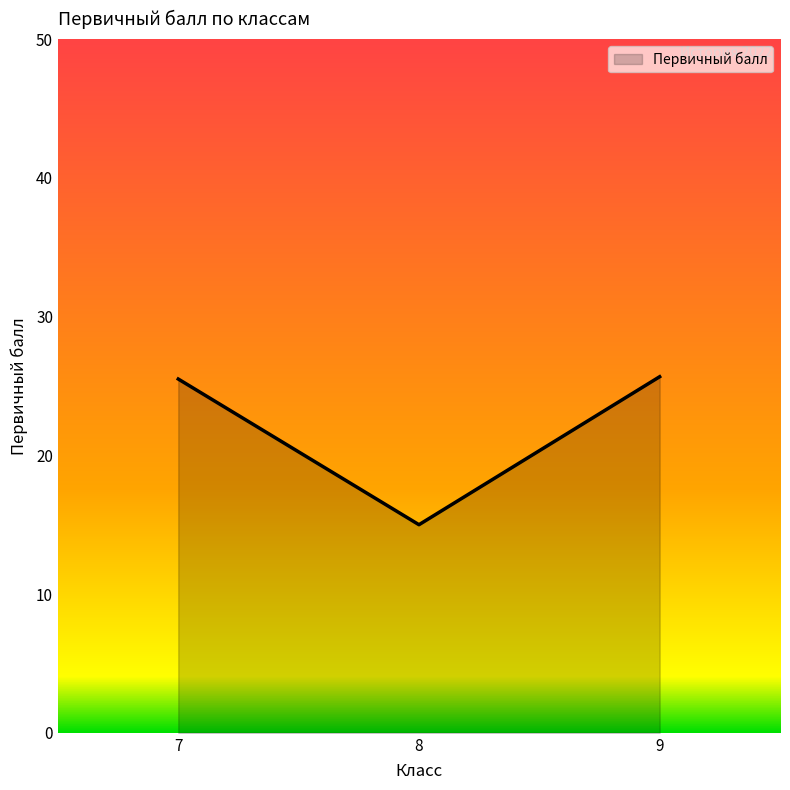

What is the ratio of the value at 8 to the value at 7?

0.6